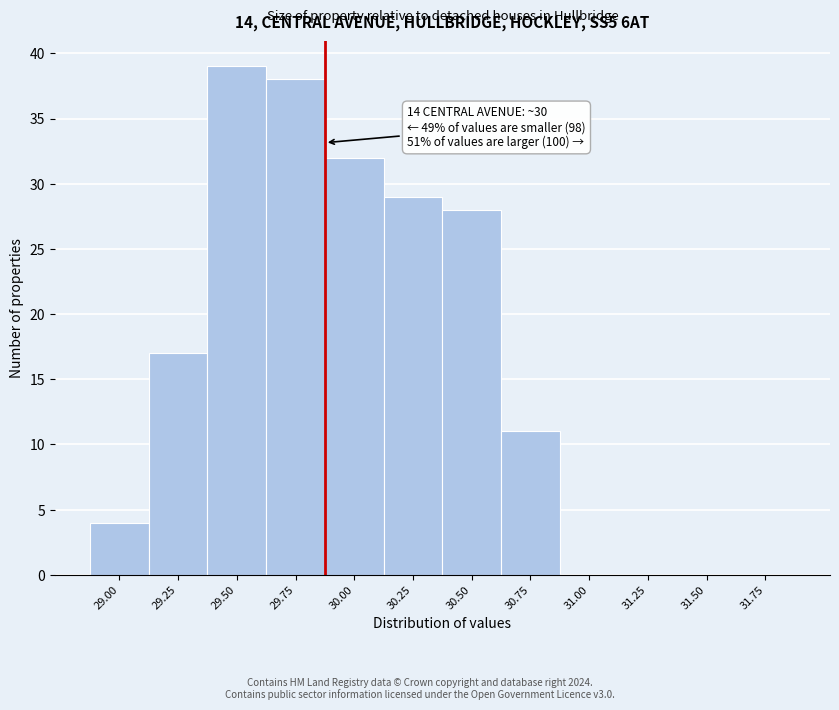

Reading left to right, transcribe all the data shown in this chart.

29.00=4	29.25=17	29.50=39	29.75=38	30.00=32	30.25=29	30.50=28	30.75=11	31.00=0	31.25=0	31.50=0	31.75=0